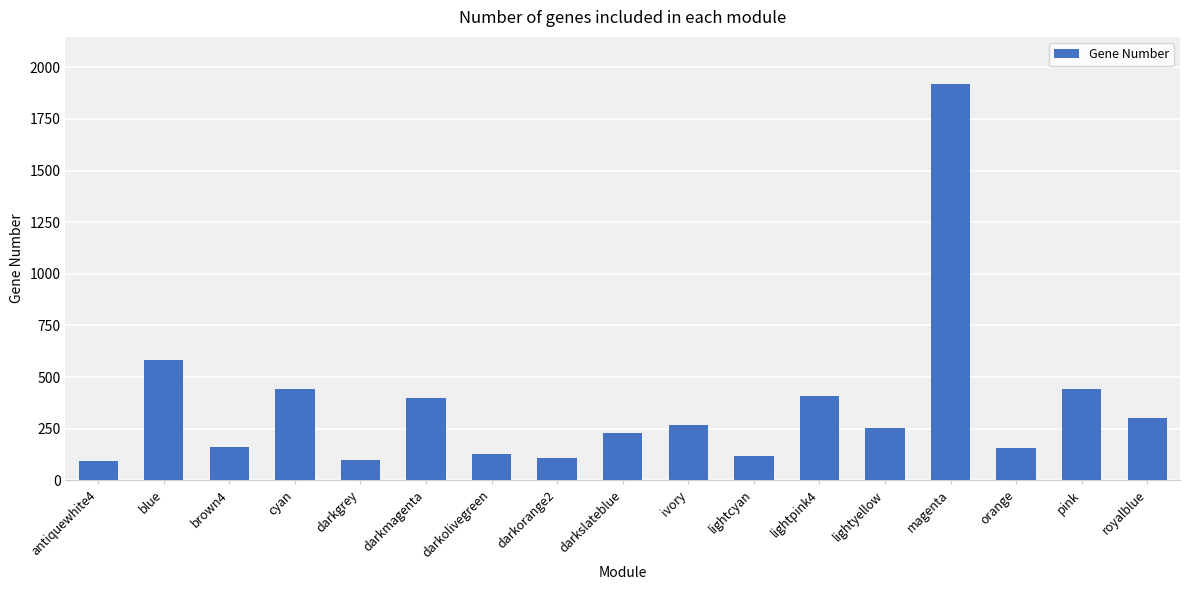

At which label is the value closest to 1004?

blue